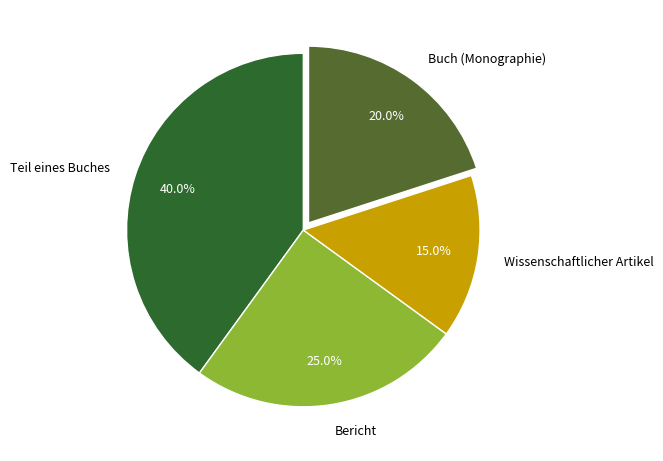

The Bericht slice represents 25% of the pie. True or false?

True